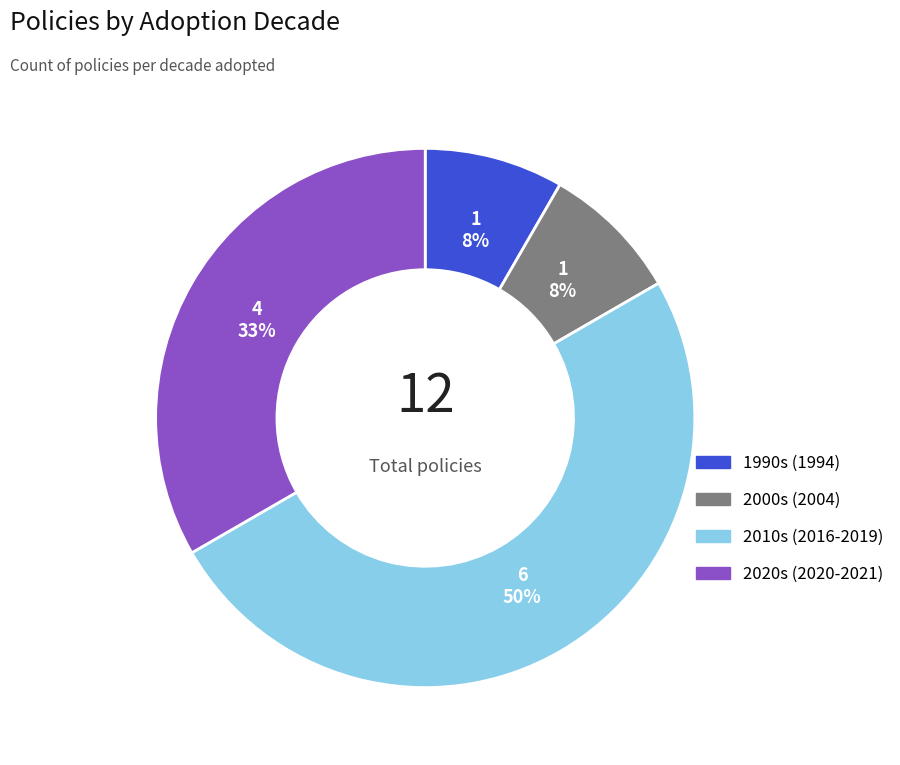

To the nearest percent, what is the average slice percentage?

25%